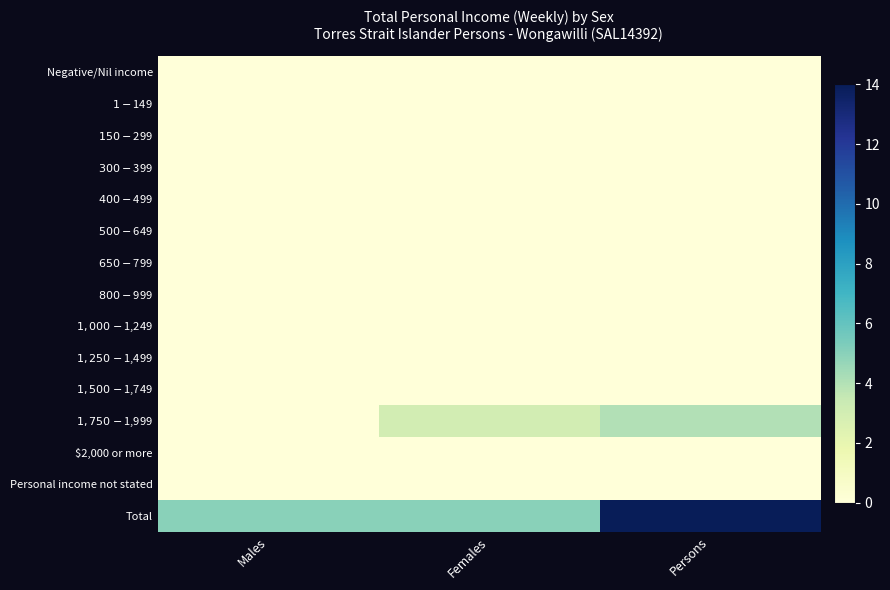

Which series has the largest total across all categories?

Total